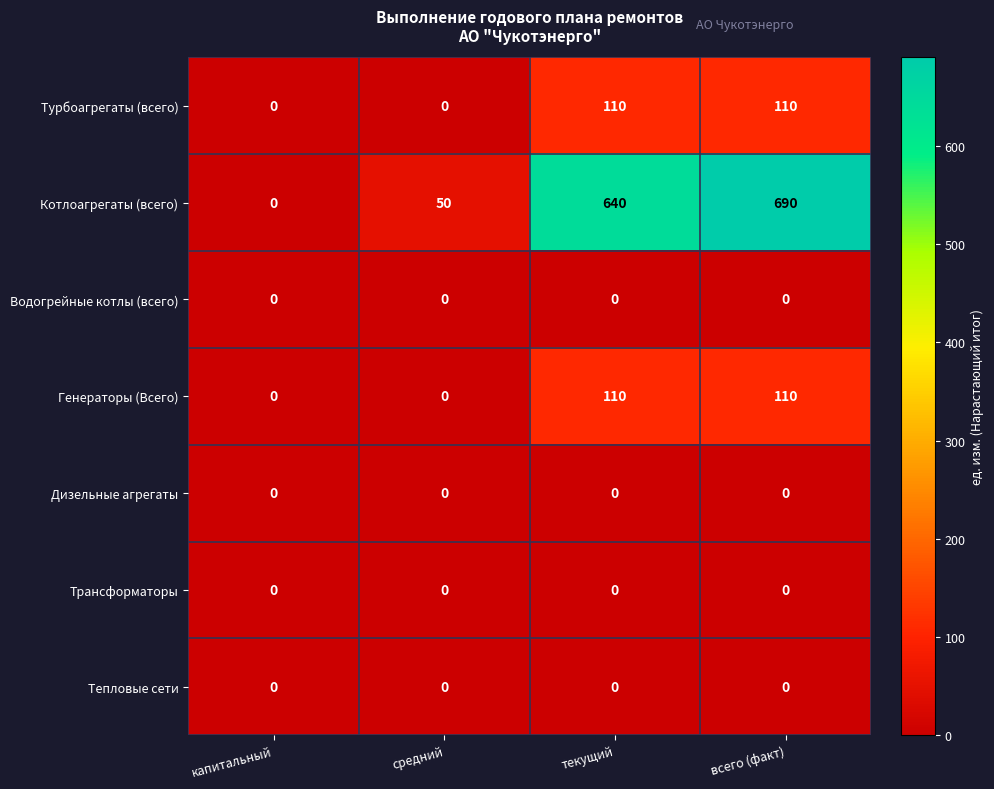

At how many categories does at least one series exceed 422?

2